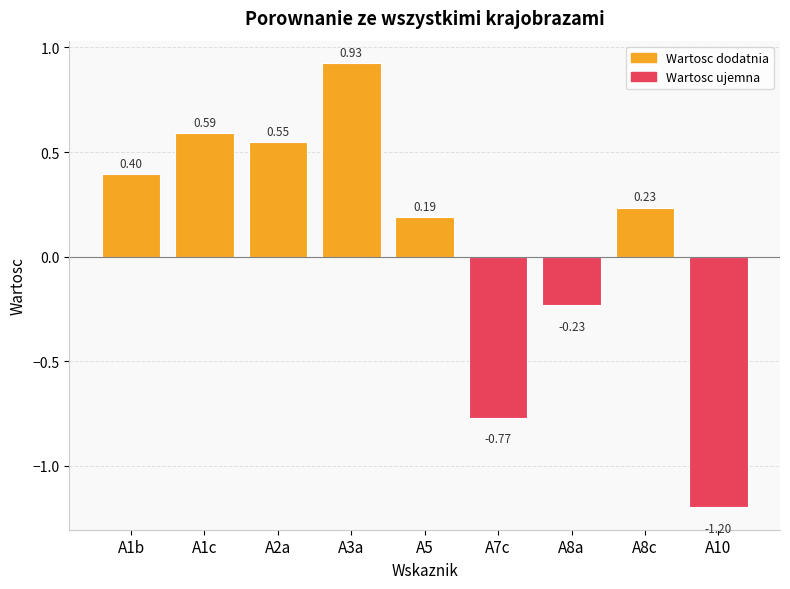

Which label corresponds to the smallest value in the chart?

A10